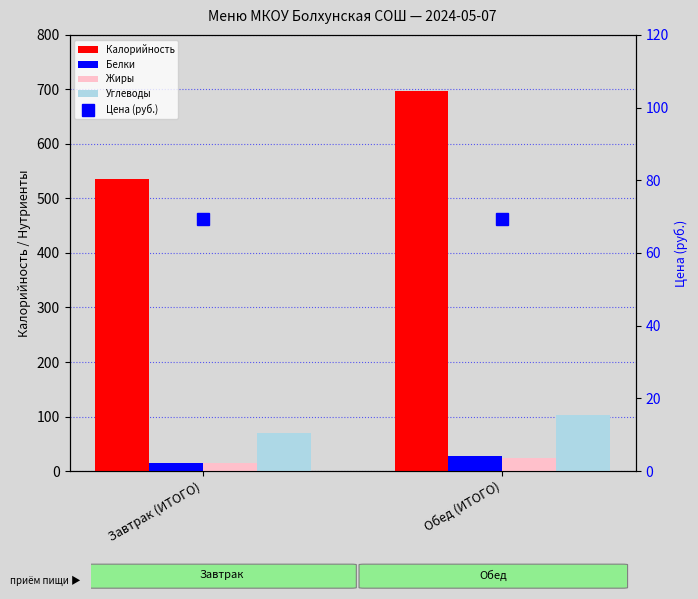

What is the sum of the Калорийность values at Завтрак (ИТОГО) and Обед (ИТОГО)?

1231.6